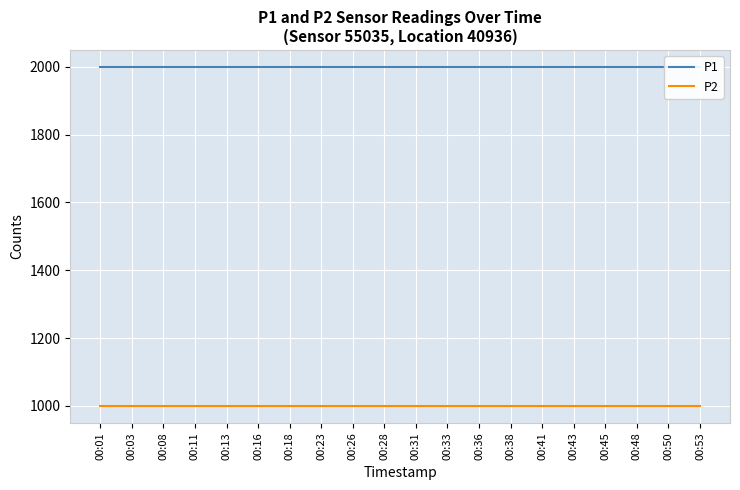

What are all the series names shown in the legend?

P1, P2